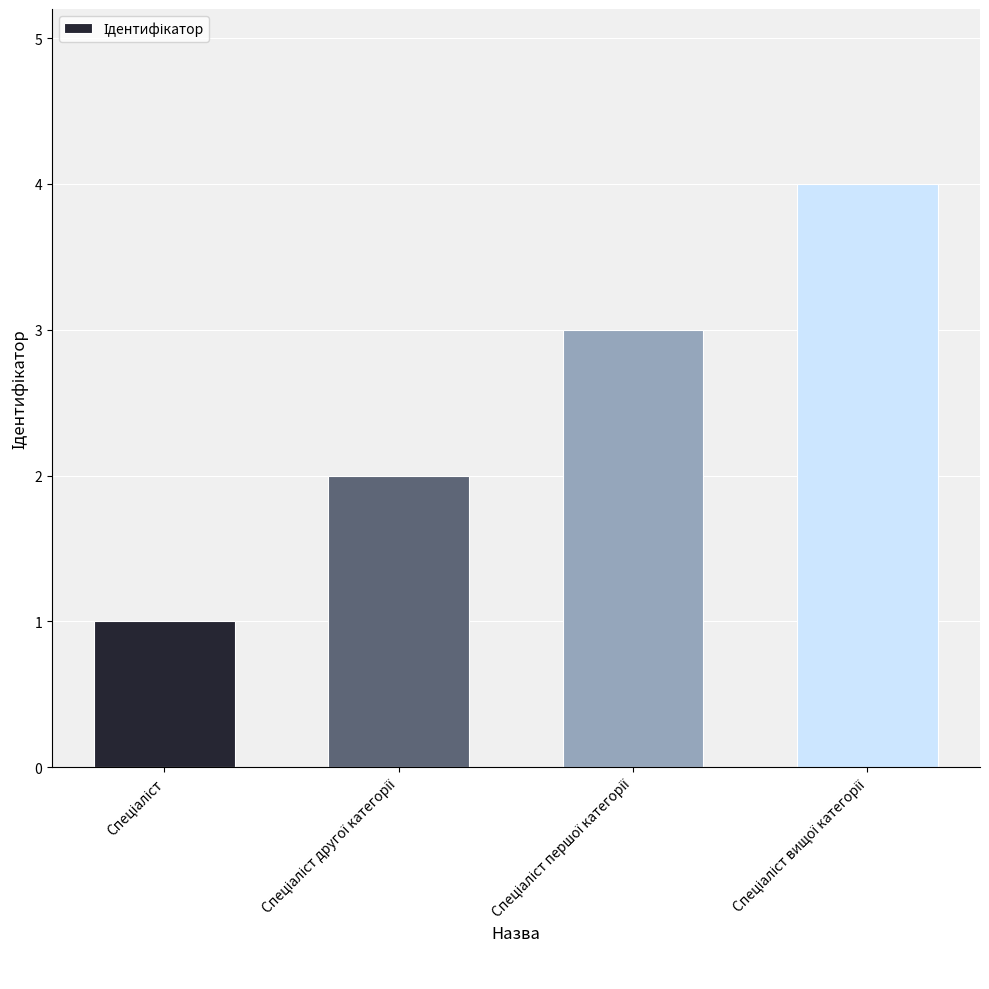

What is the minimum value shown in the chart?

1